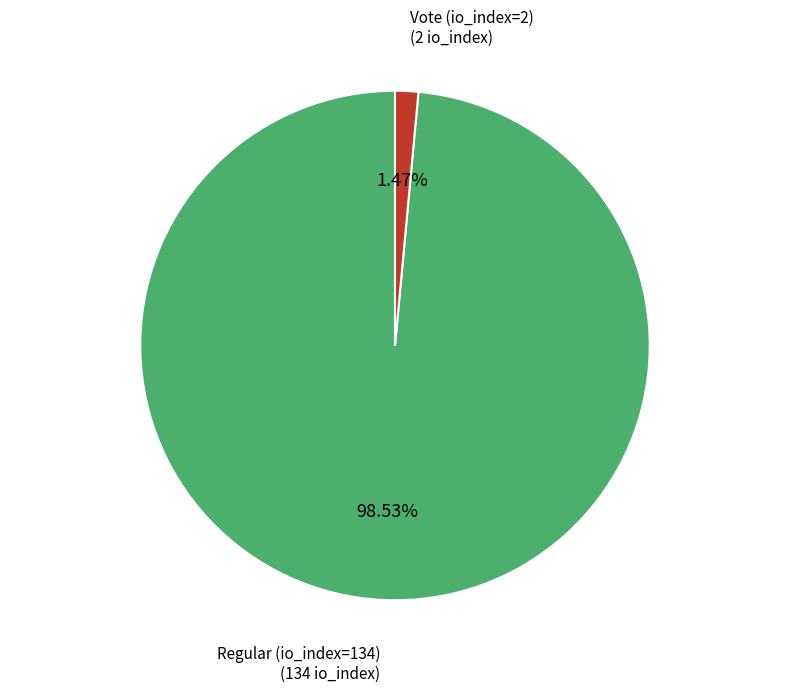

Is there any slice that represents more than half of the pie?

Yes